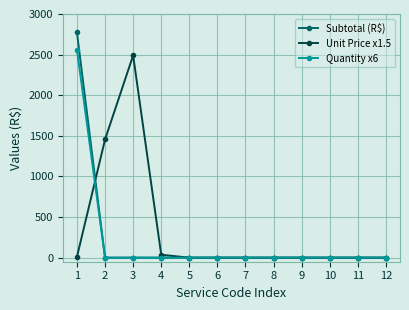

What are all the series names shown in the legend?

Subtotal (R$), Unit Price x1.5, Quantity x6